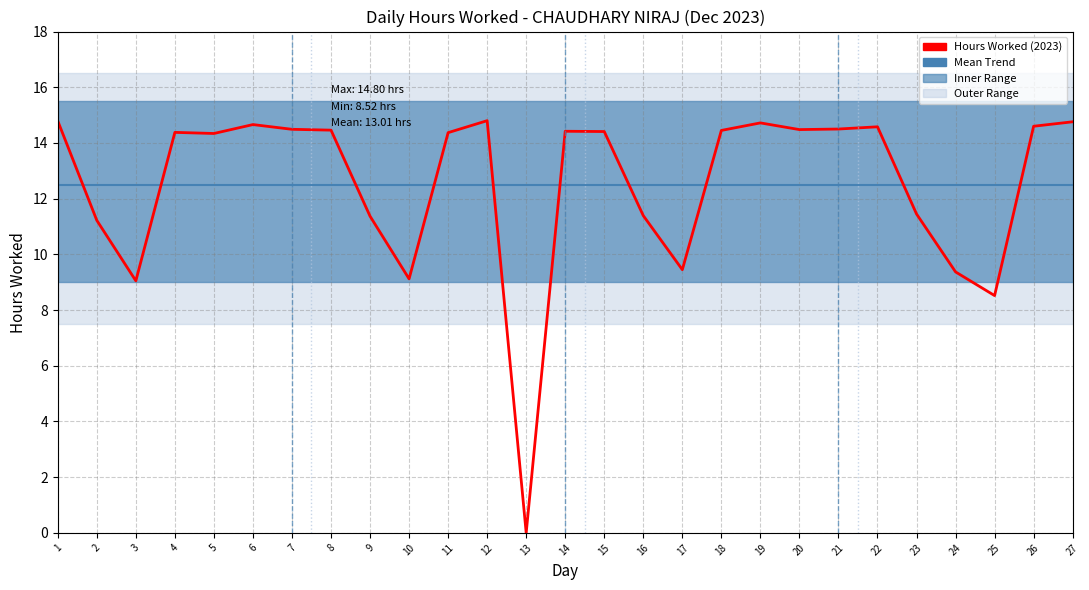

Read the Mean Trend value at 17.

12.5